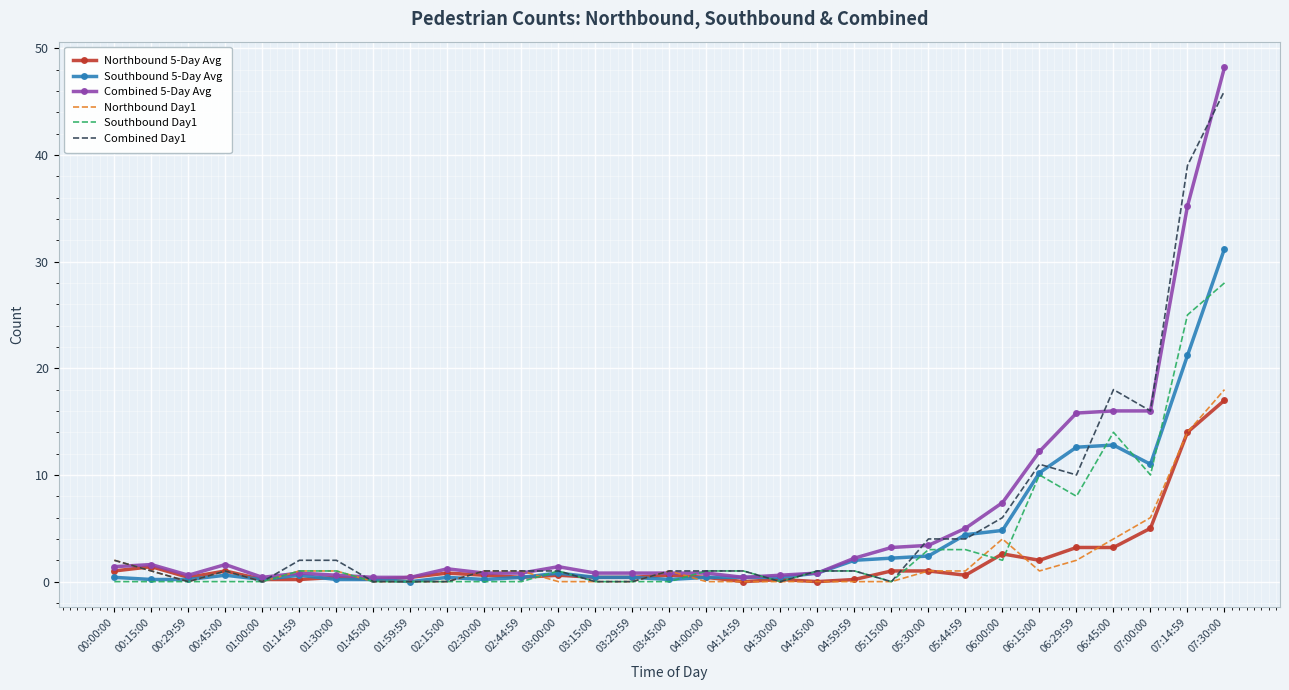

The value of Northbound Day1 at 03:15:00 is 8.1. True or false?

False